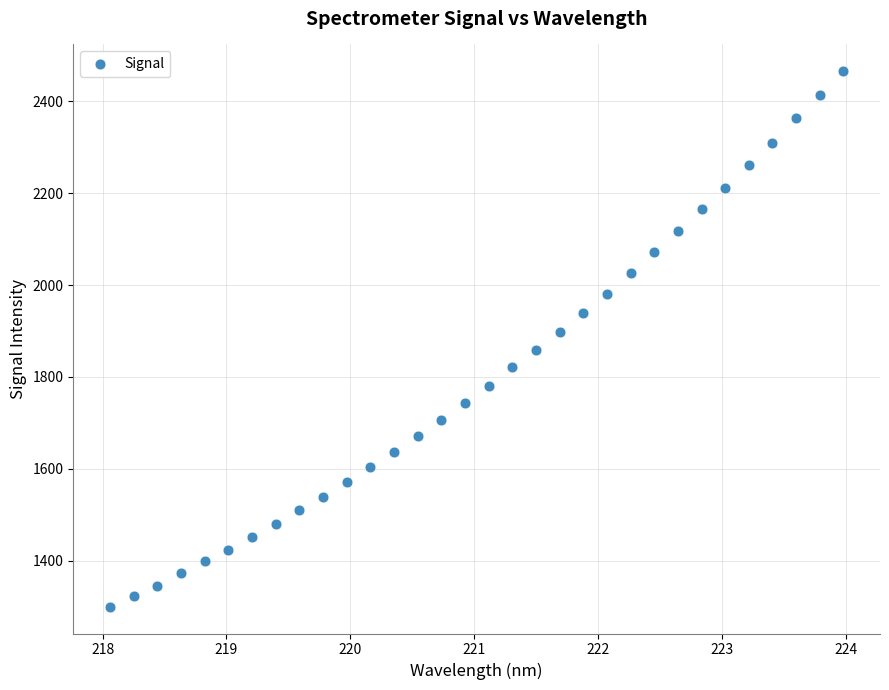

What is the range of Y values (max minus min)?

1165.9